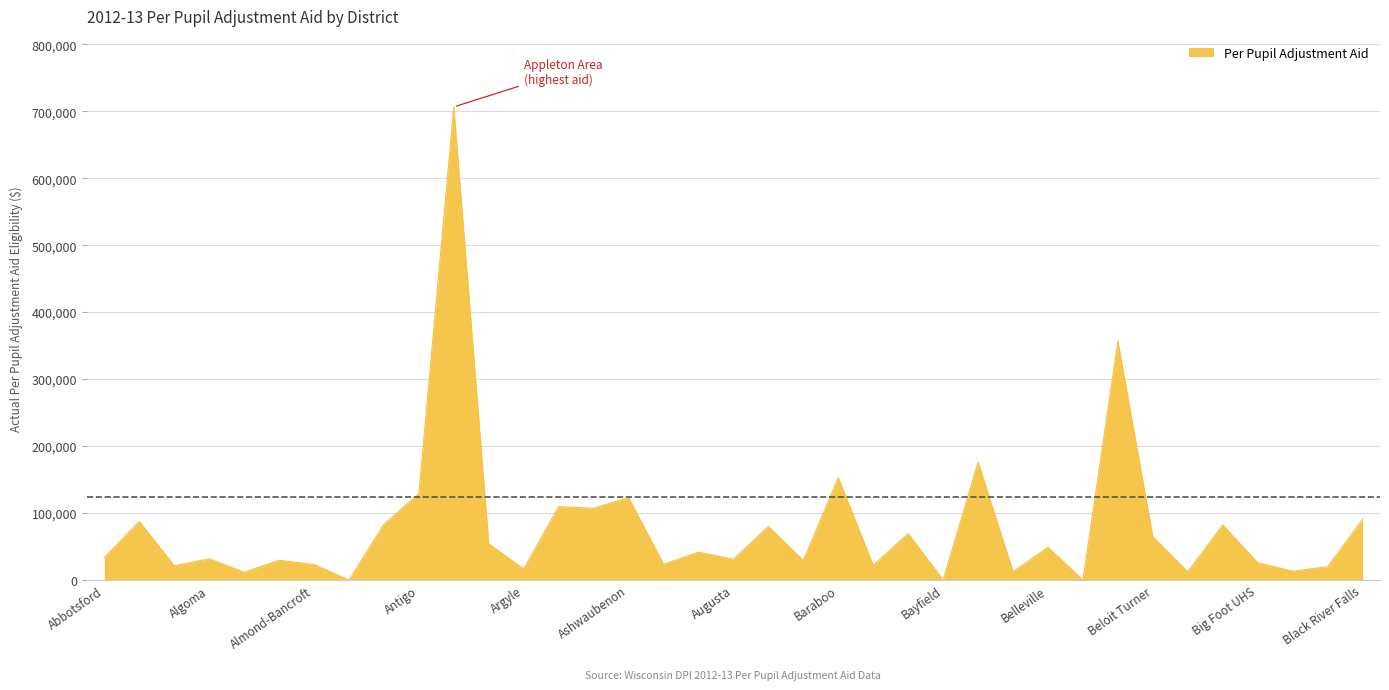

Does the chart have visible grid lines?

Yes